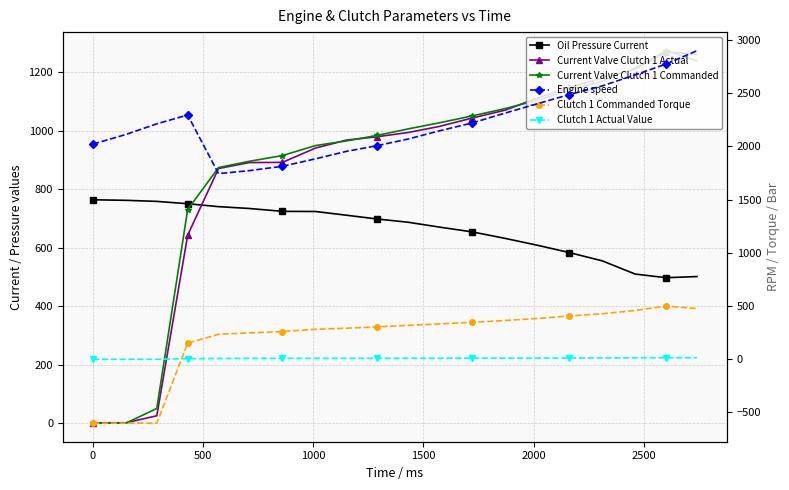

True or false: Clutch 1 Commanded Torque and Current Valve Clutch 1 Actual intersect in this chart.

False